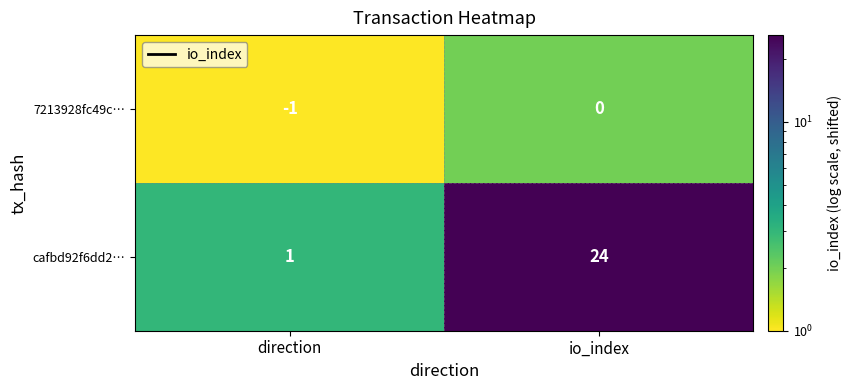

Rank the series by their maximum value, from highest to lowest.

cafbd92f6dd2…, 7213928fc49c…